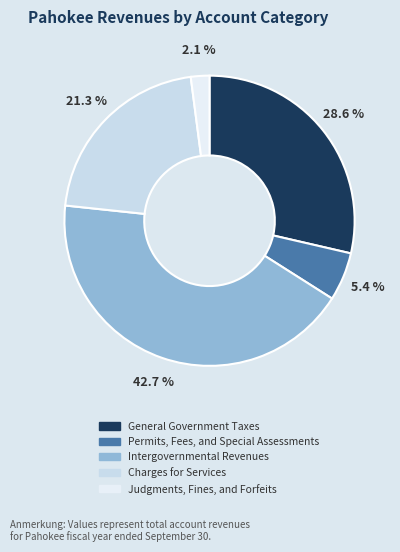

Count the number of slices in the pie.

5